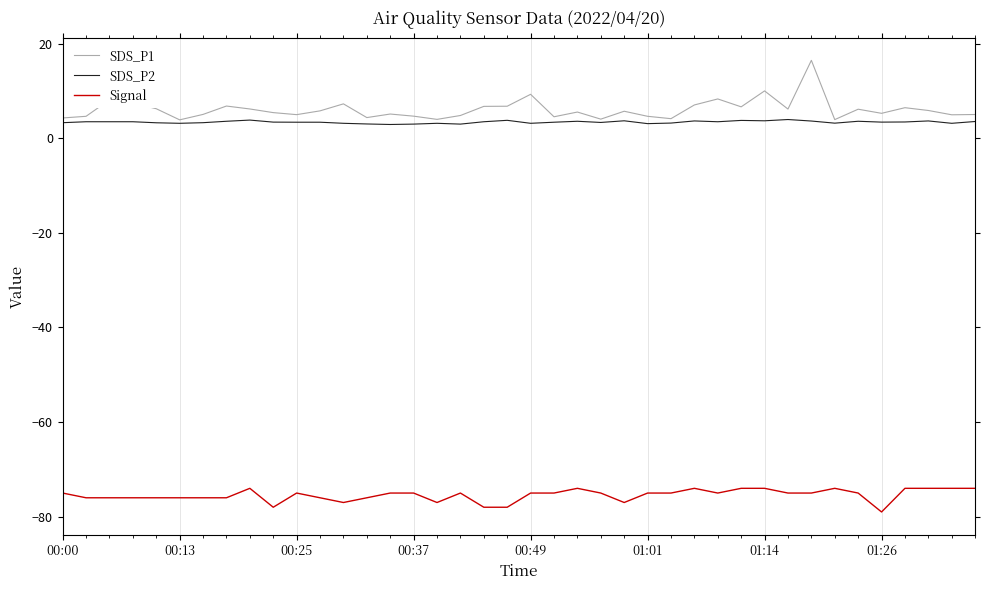

List the series in order of their peak value, highest first.

SDS_P1, SDS_P2, Signal